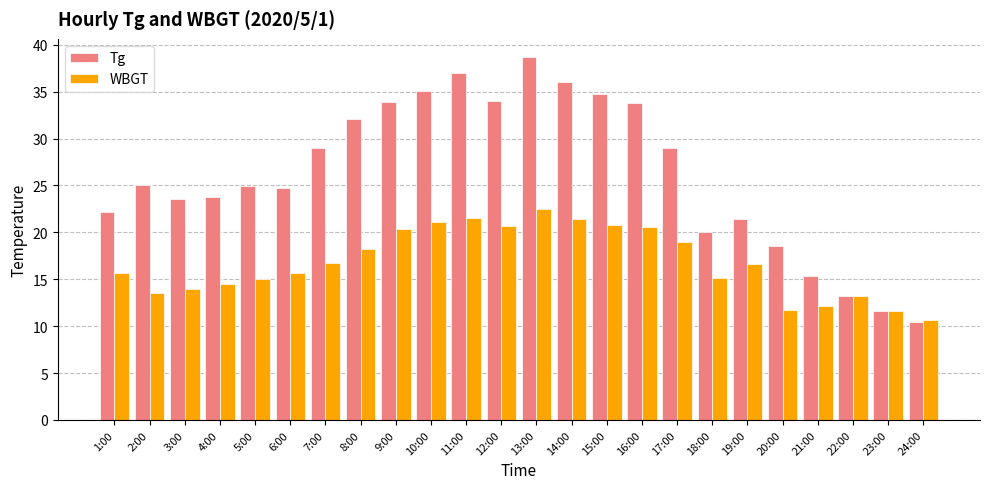

At which label does WBGT reach its peak?

13:00